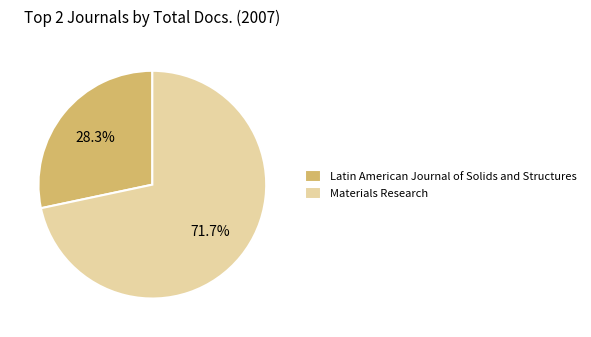

Rank the categories by value from lowest to highest.

Latin American Journal of Solids and Structures, Materials Research